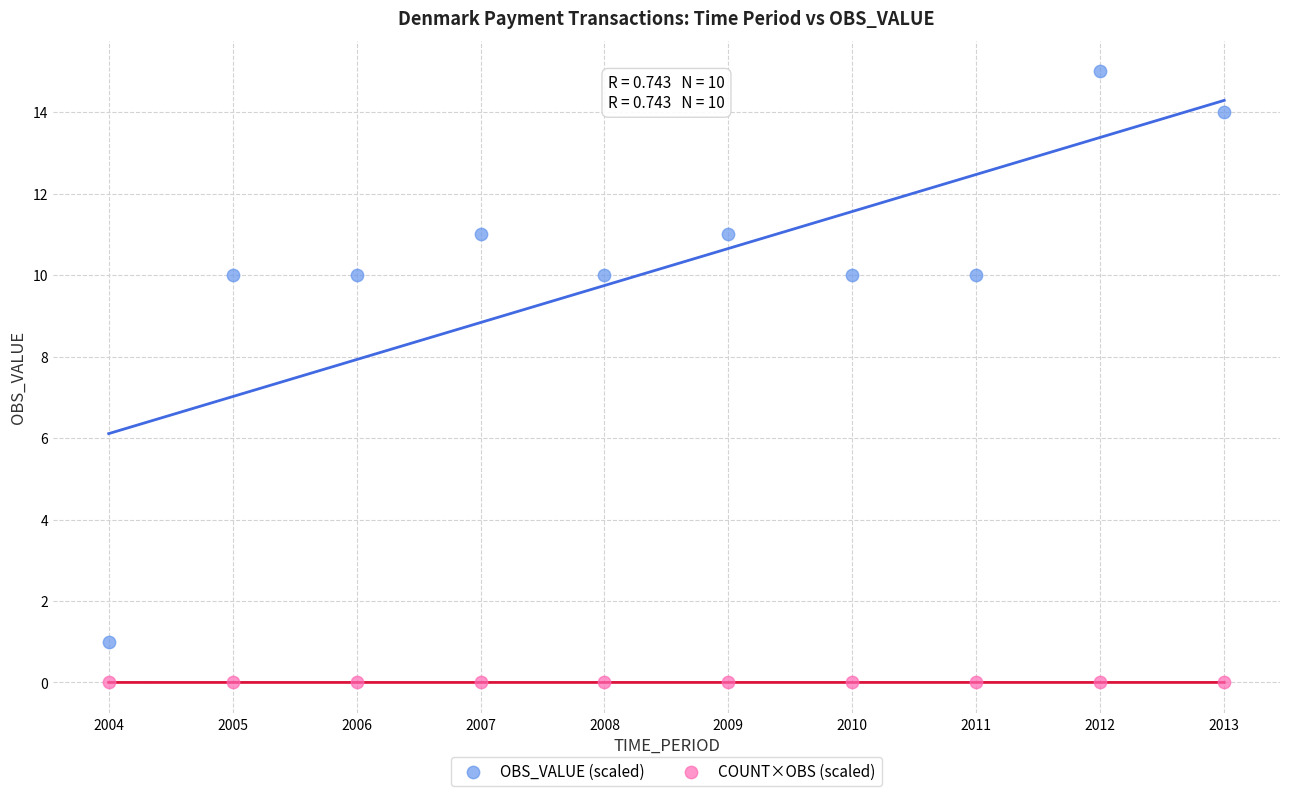

Across all data points, what is the range of X values (max minus min)?

9.0